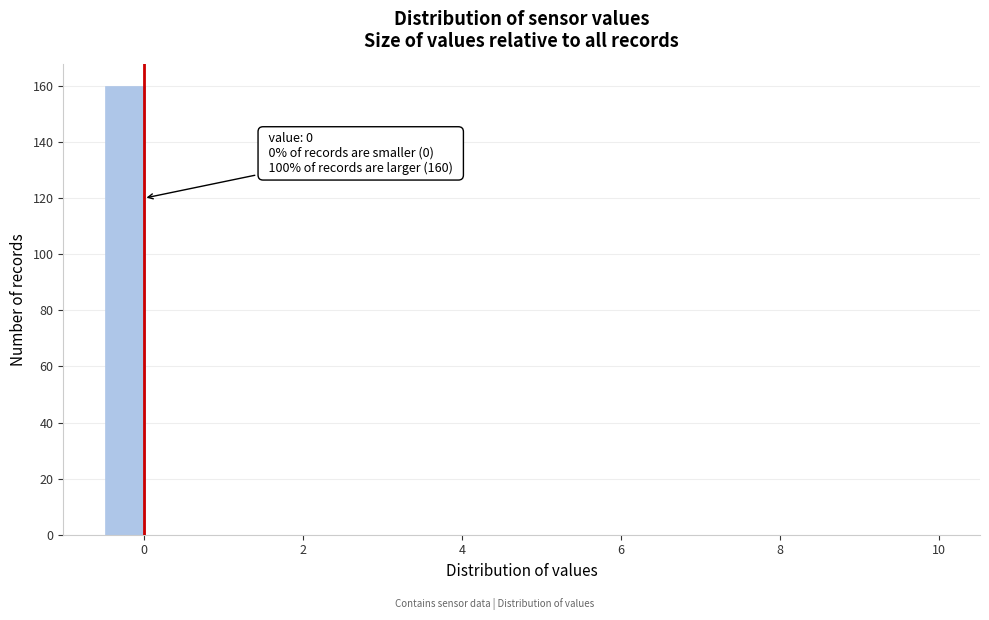

Read against the x-axis, roughly where is the centre of the tallest bar?

-0.2